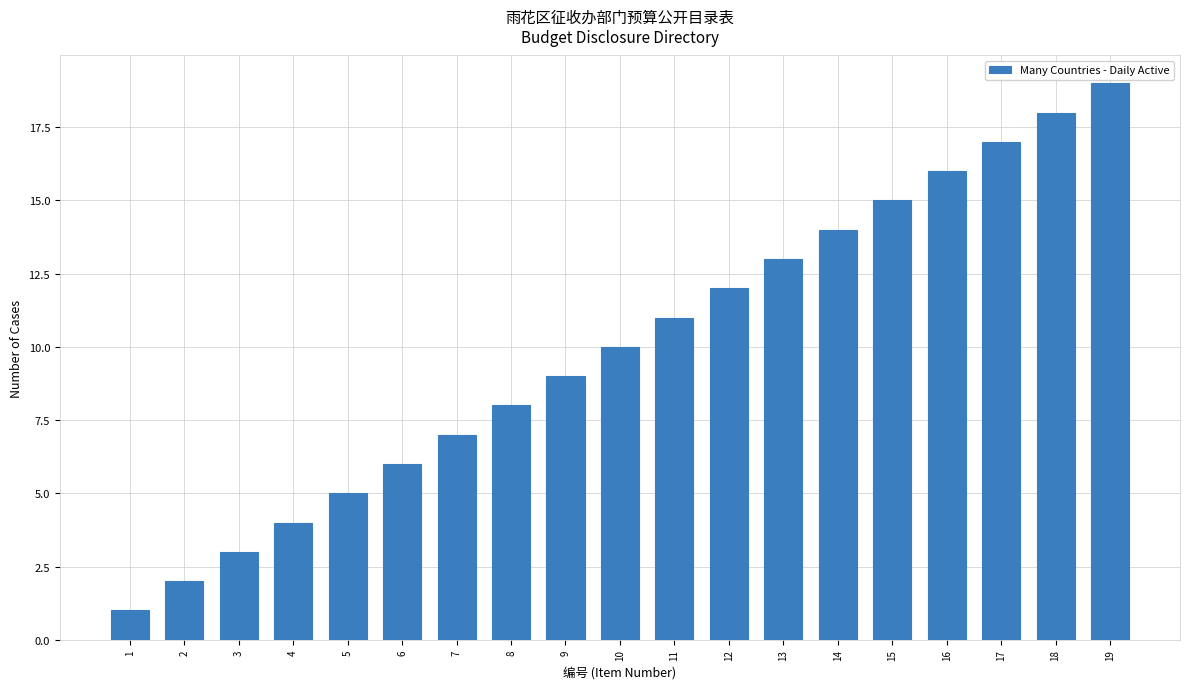

Rank the categories by value from highest to lowest.

19, 18, 17, 16, 15, 14, 13, 12, 11, 10, 9, 8, 7, 6, 5, 4, 3, 2, 1